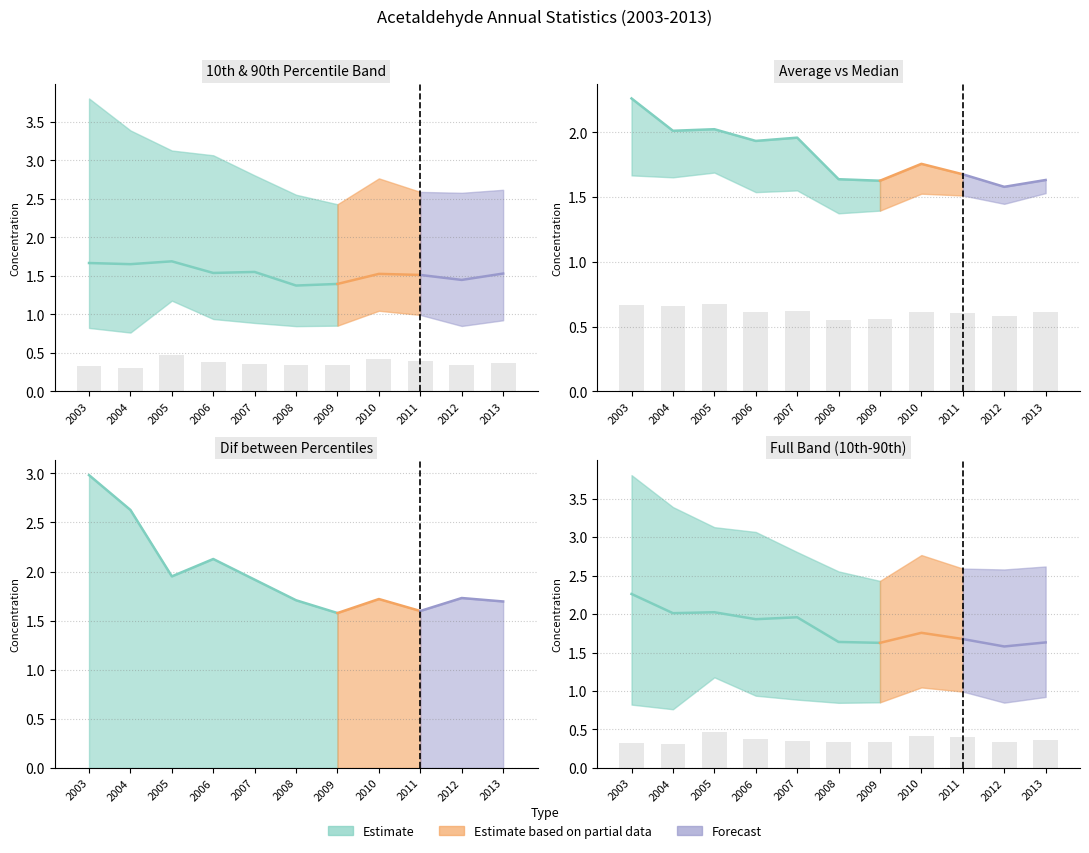

Which category has the lowest value across all series?

2004